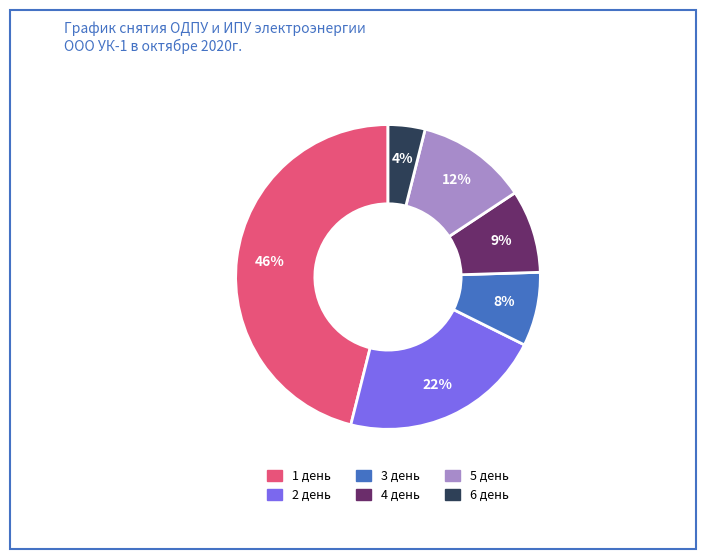

Between 6 день and 1 день, which is larger?

1 день